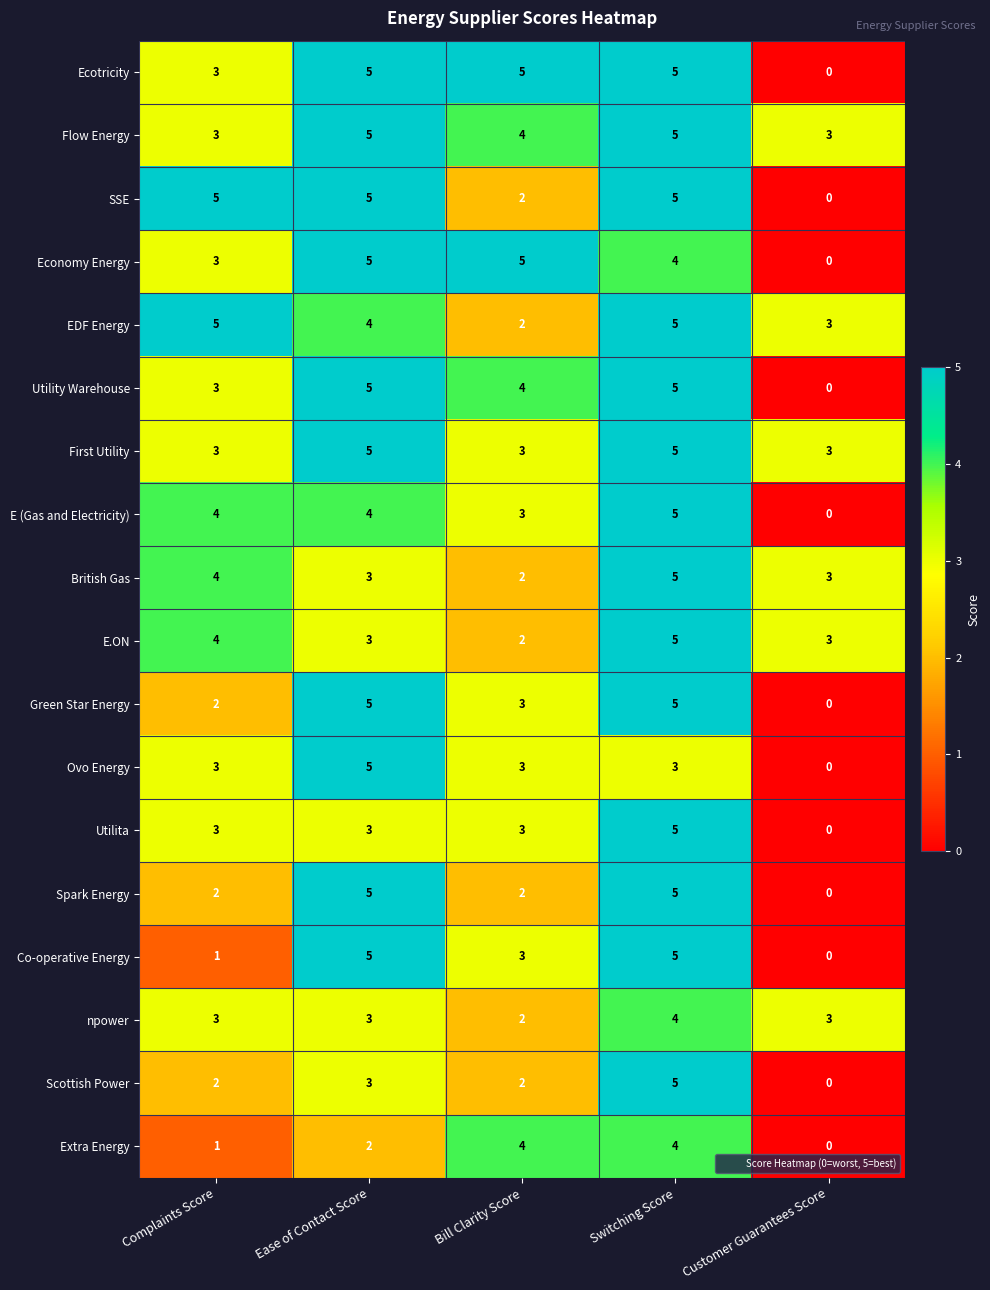

Which series has the largest total across all categories?

Flow Energy